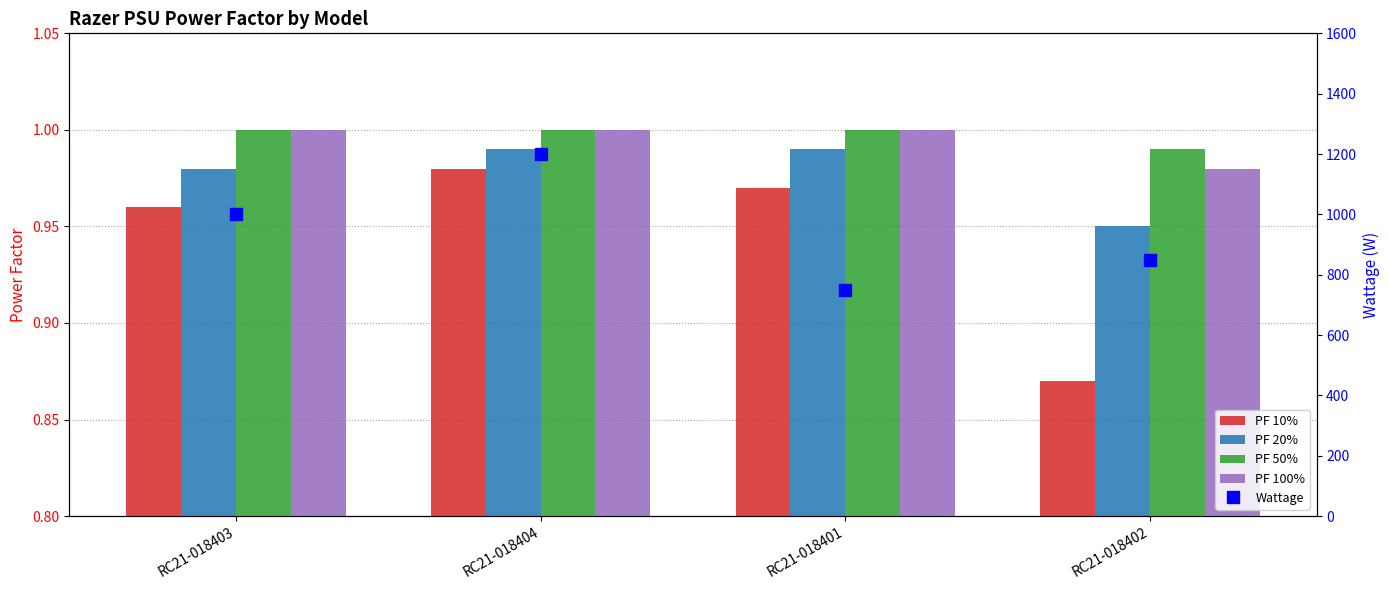

What is the sum of the PF 20% values at RC21-018402 and RC21-018403?

1.9